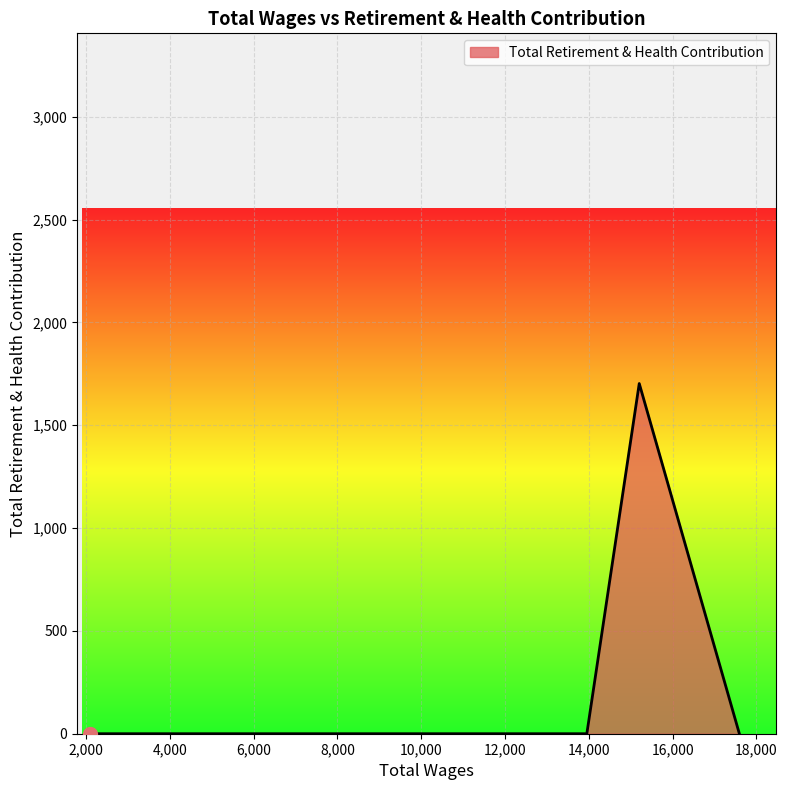

What is the average value?

341